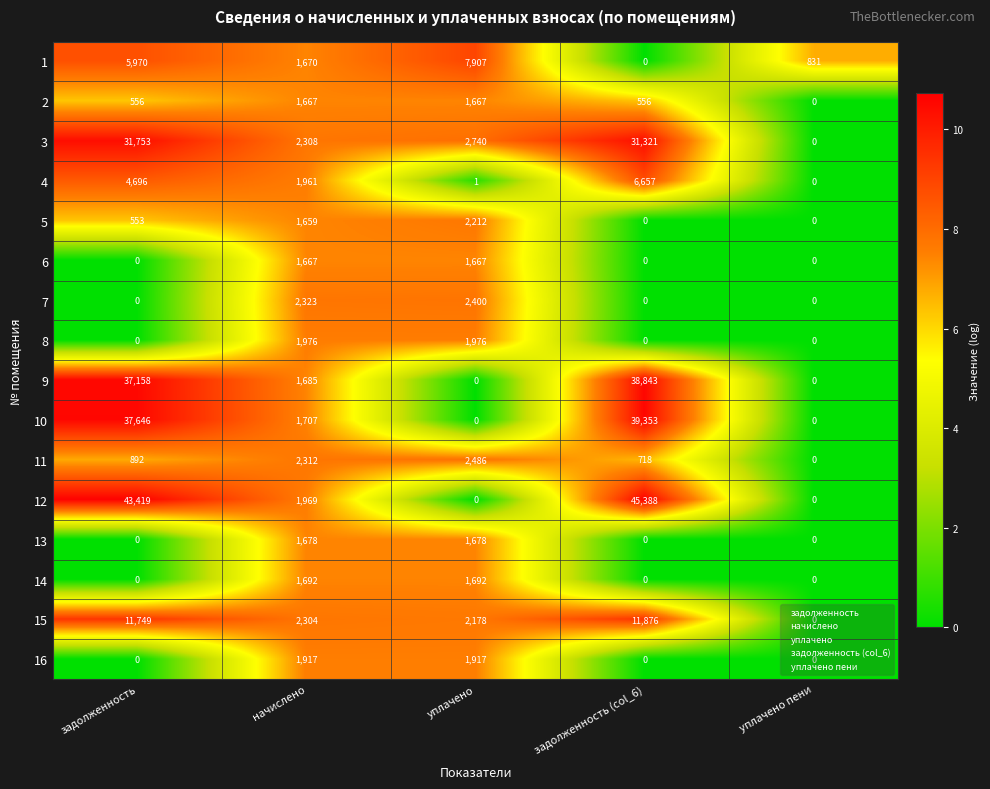

Which series changed the most between начислено and уплачено пени?

7